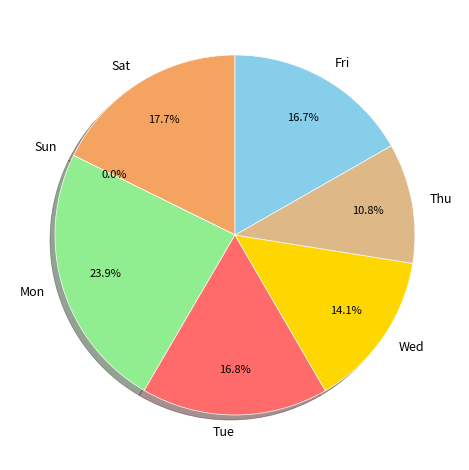

What is the change in value from Mon to Wed?

-2.0